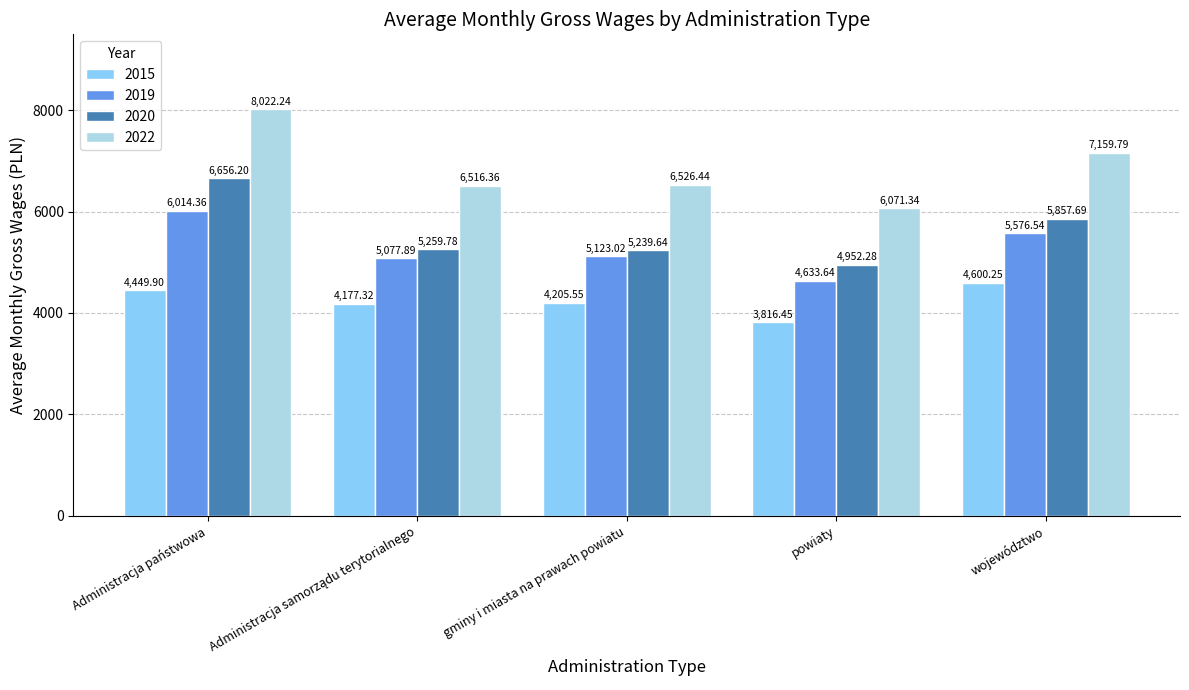

What is the spread (max minus min) of values at województwo?

2559.5